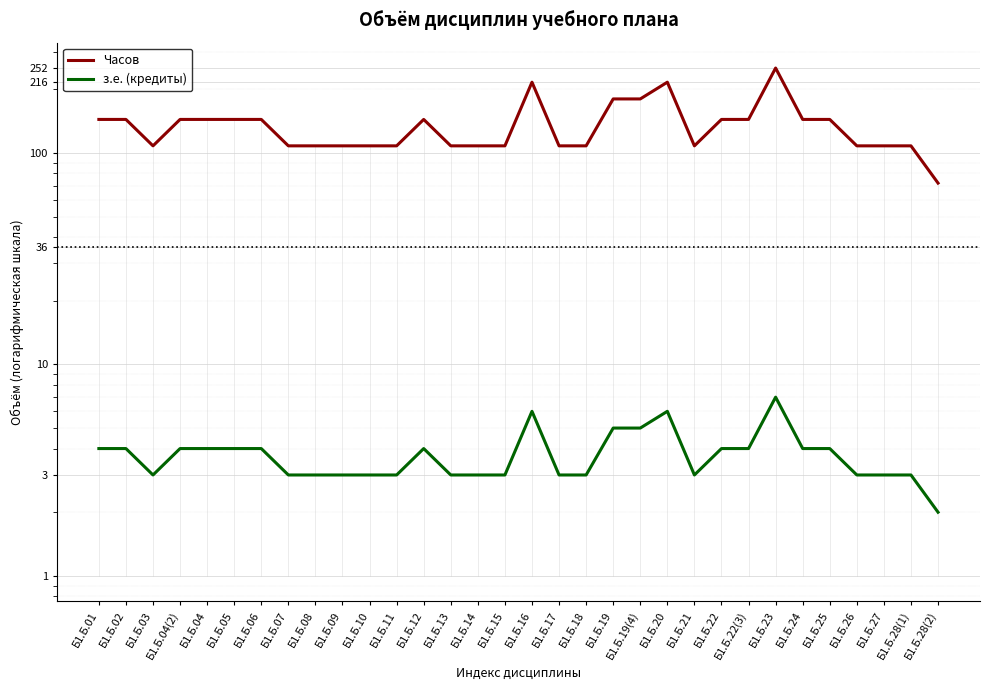

What are all the series names shown in the legend?

Часов, з.е. (кредиты)